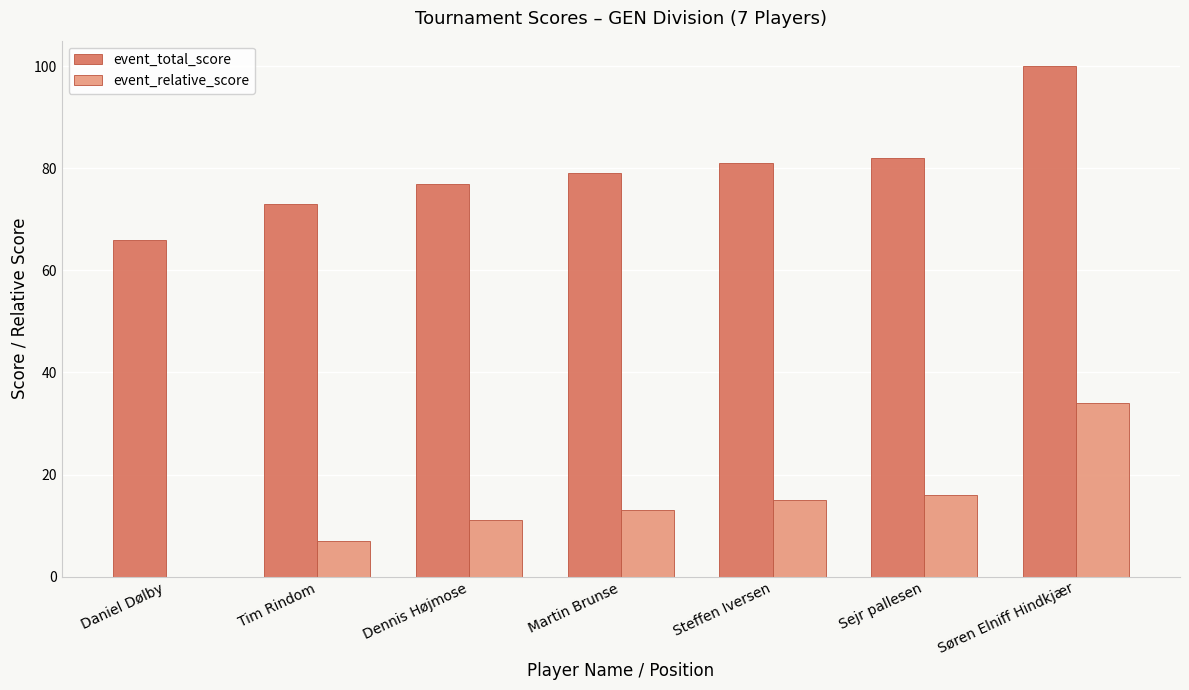

What is the approximate value of event_total_score at Tim Rindom?

73